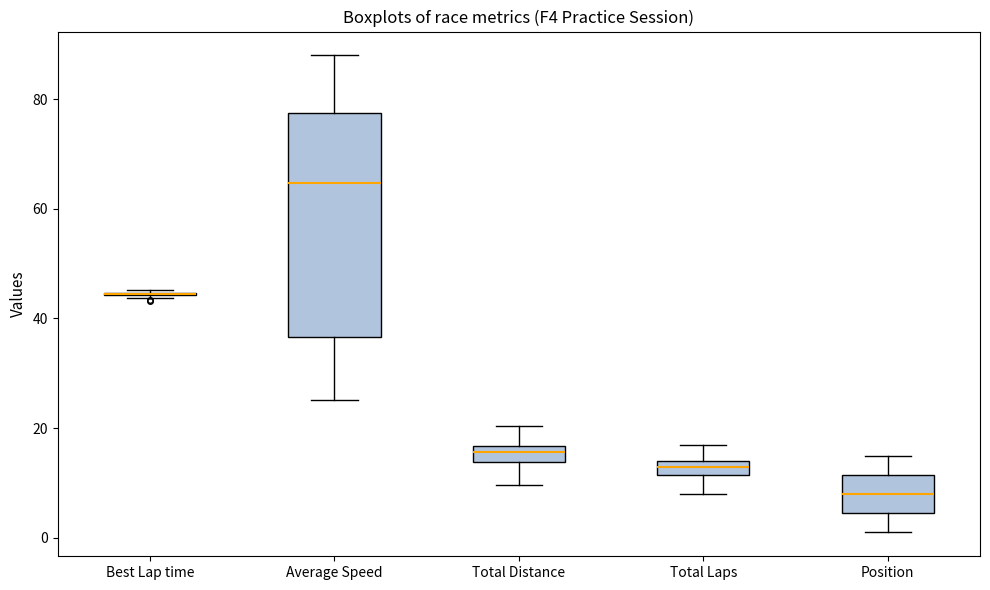

Where does the lower whisker of the box for Average Speed end on the y-axis? The values are not printed on the chart, so give them approximately, as read against the axis.

26